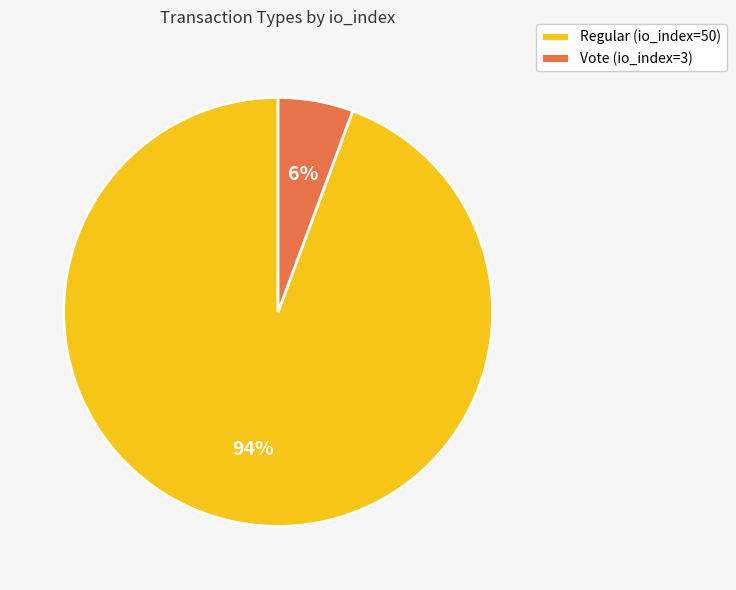

Is the sum of Regular (io_index=50) and Vote (io_index=3) greater than half?

Yes